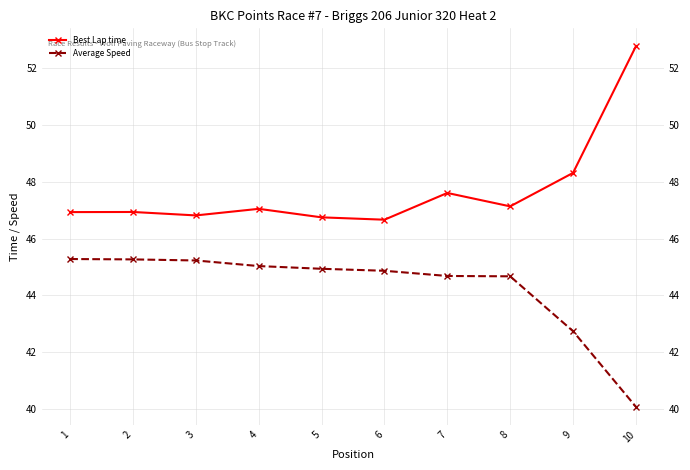

What is the difference between the maximum and minimum values in the Best Lap time series?

6.1